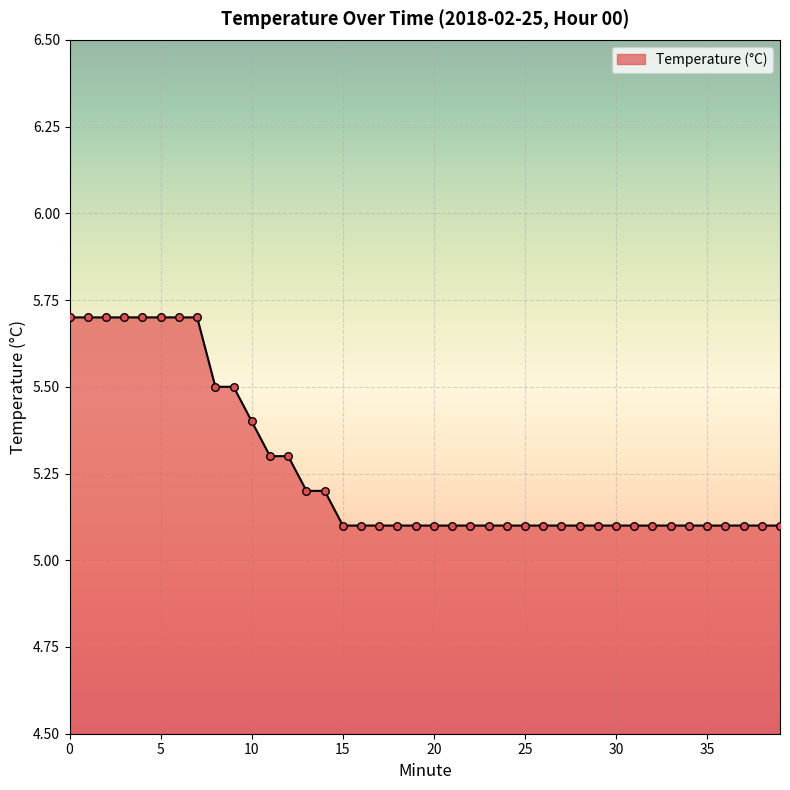

What is the difference between the maximum and minimum values?

0.6